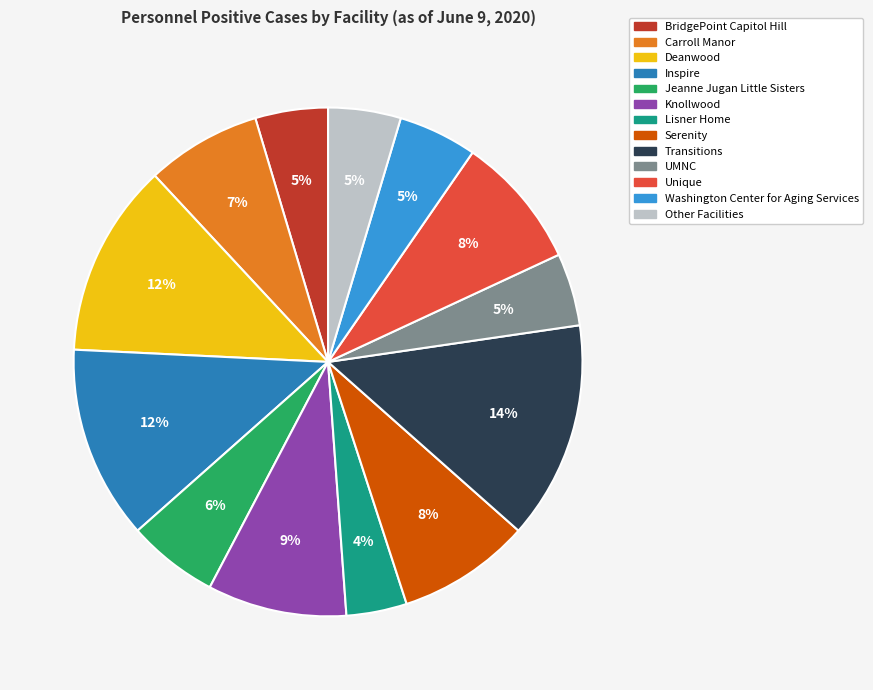

Is there any slice that represents more than half of the pie?

No